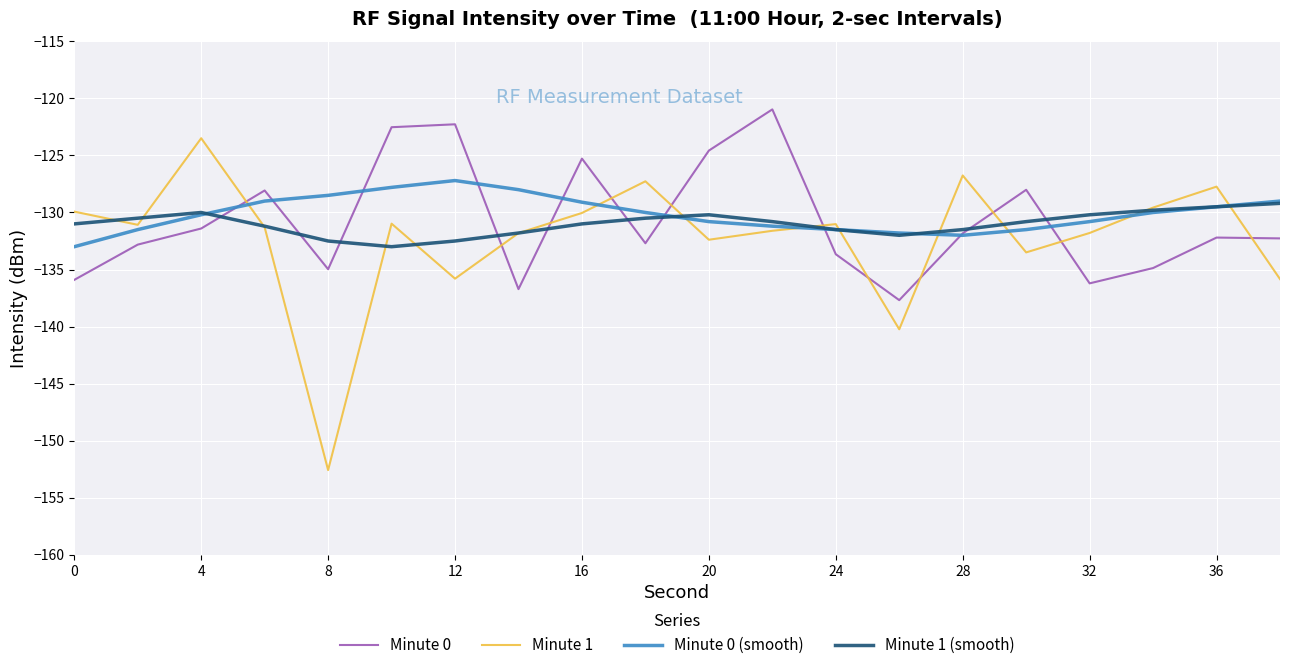

What is the greatest value displayed?

-121.0